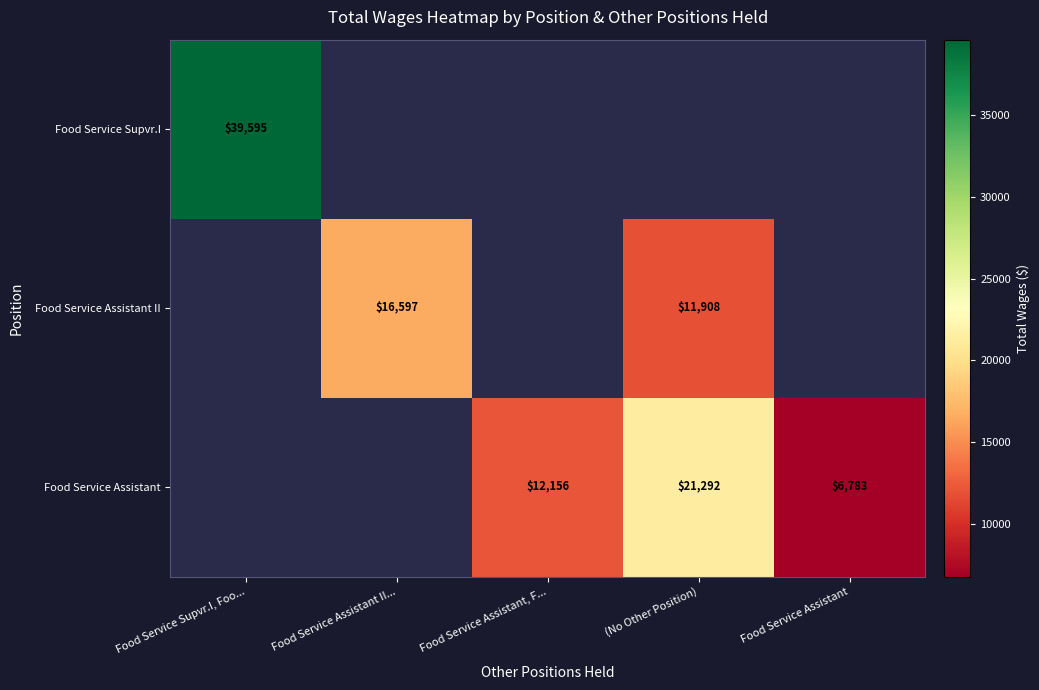

True or false: Food Service Assistant has a value of 7146 at Food Service Assistant, F....

False